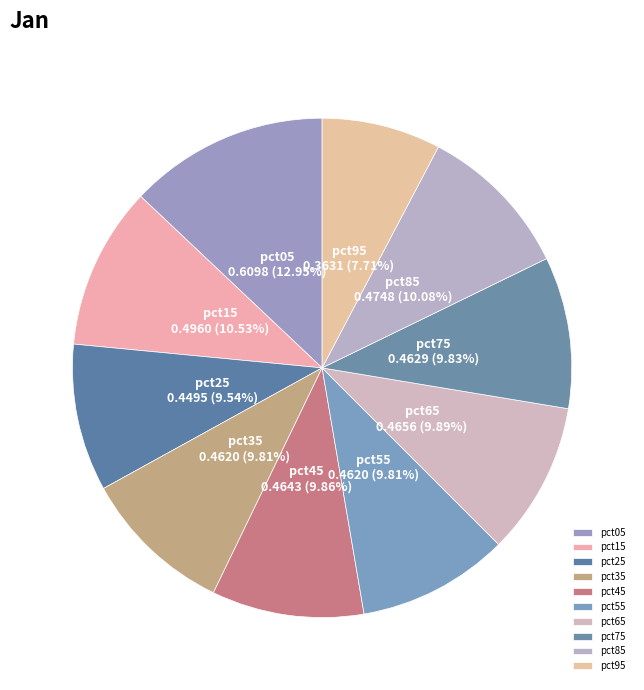

Which category has the smallest portion of the pie?

pct95